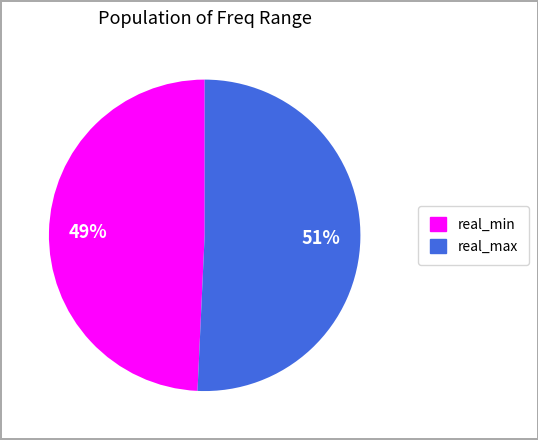

To the nearest percent, what is the average slice percentage?

50%